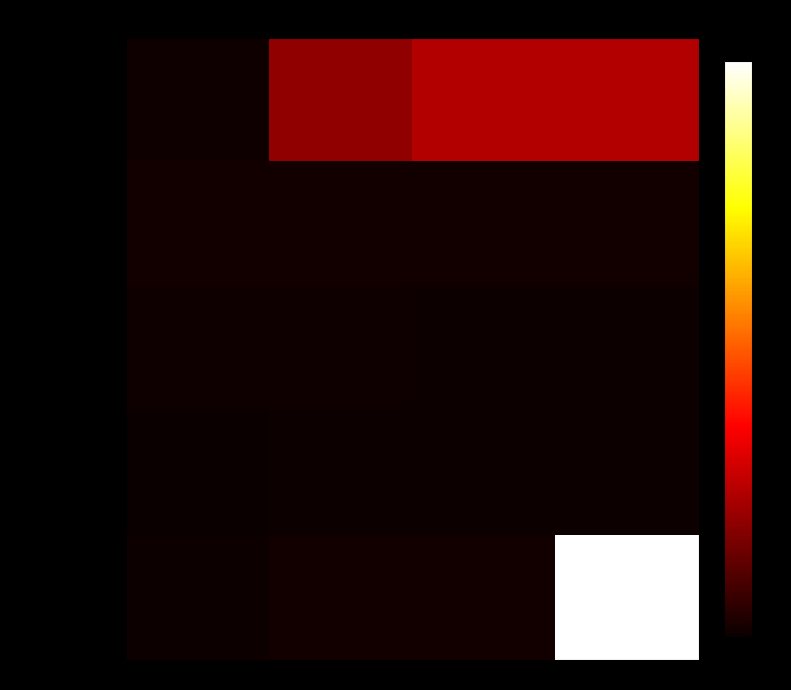

Rank the series at 9 from highest to lowest value.

Disco diamantado, Unifix 930x350gr, Mecha widia 12, Candado bronce 50mm, Cros vast. 178mm